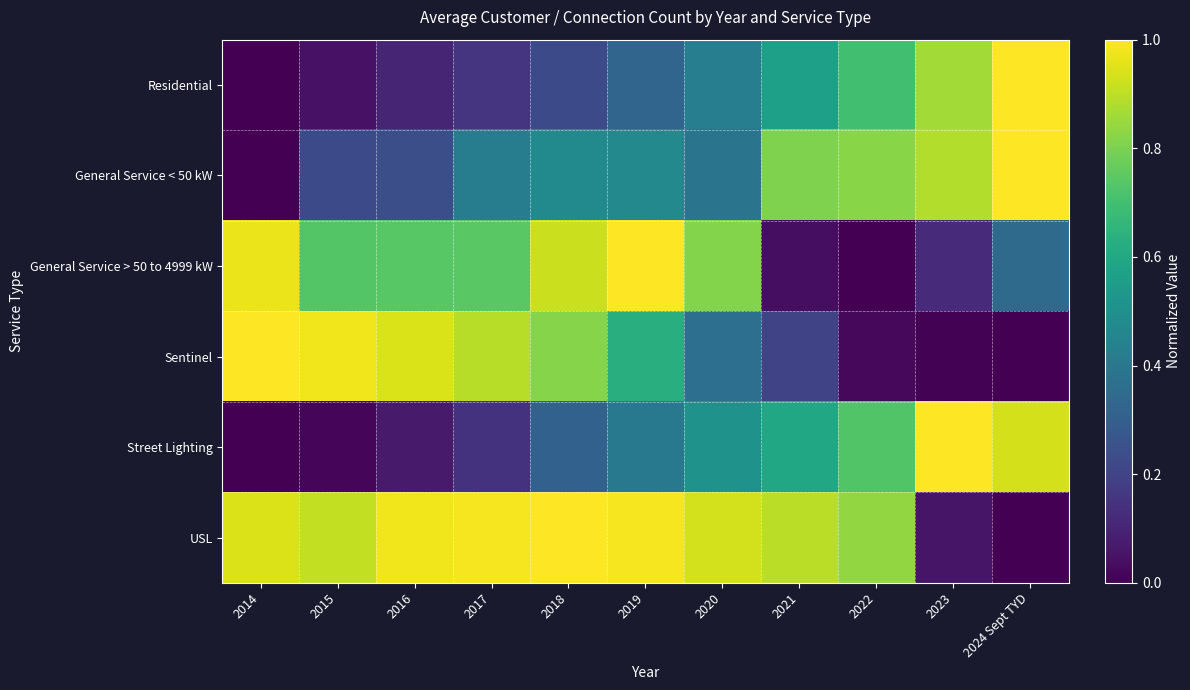

Between 2022 and 2017, which is larger?

2022